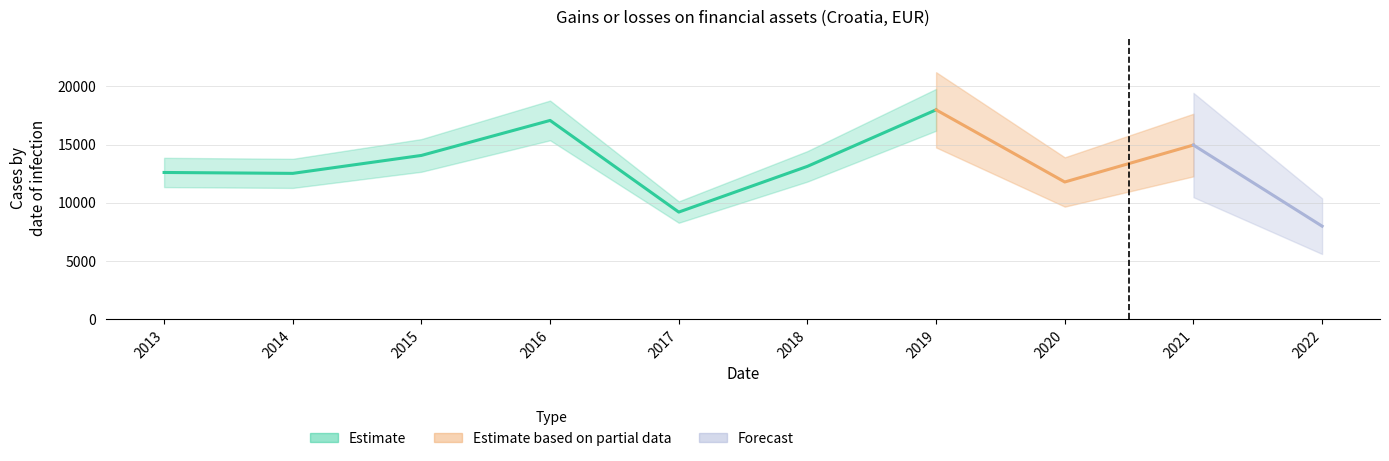

Which has a higher value, 2013 or 2015?

2015